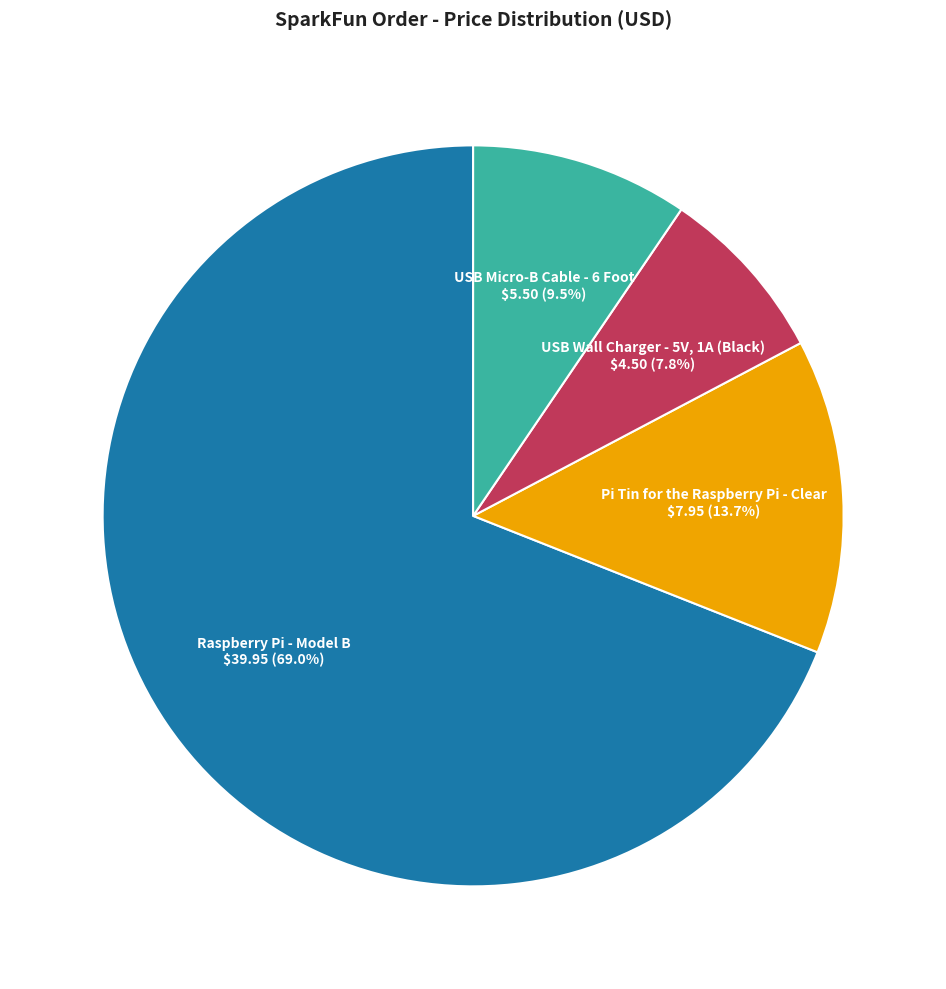

Does any single category account for the majority?

Yes